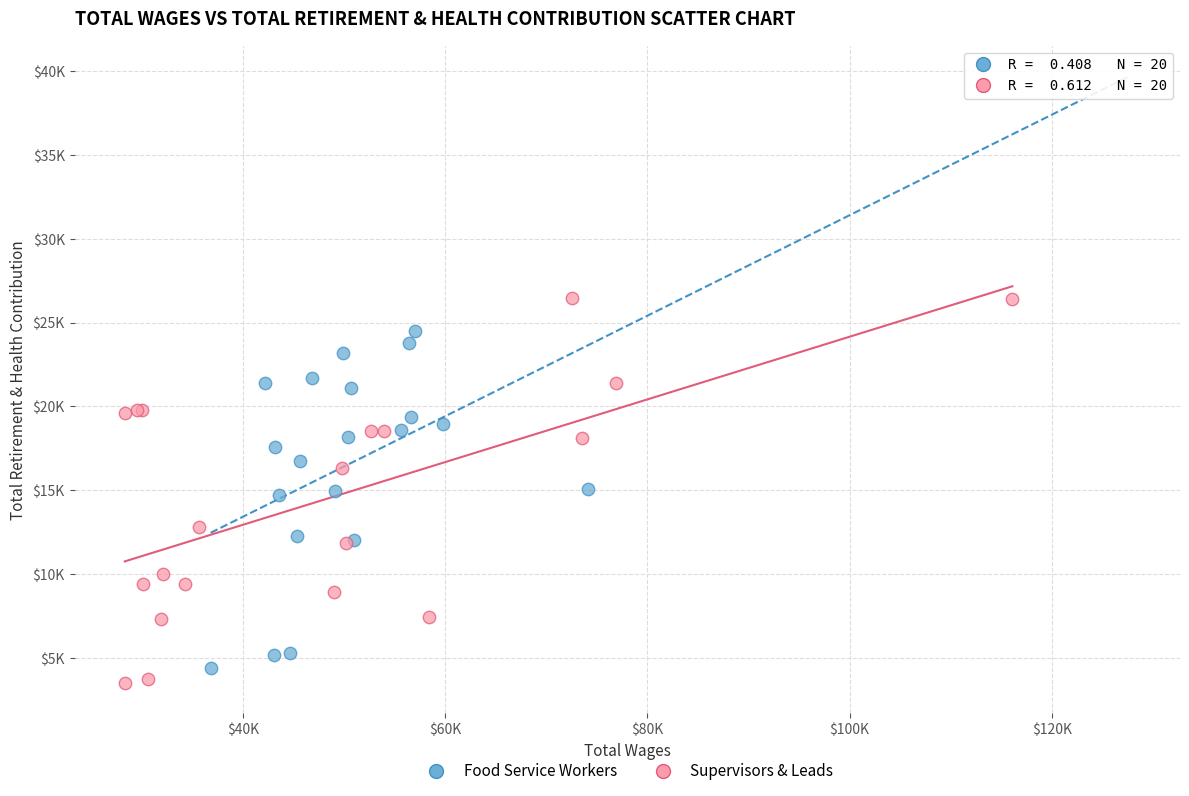

Which series reaches the maximum Y coordinate?

Supervisors & Leads